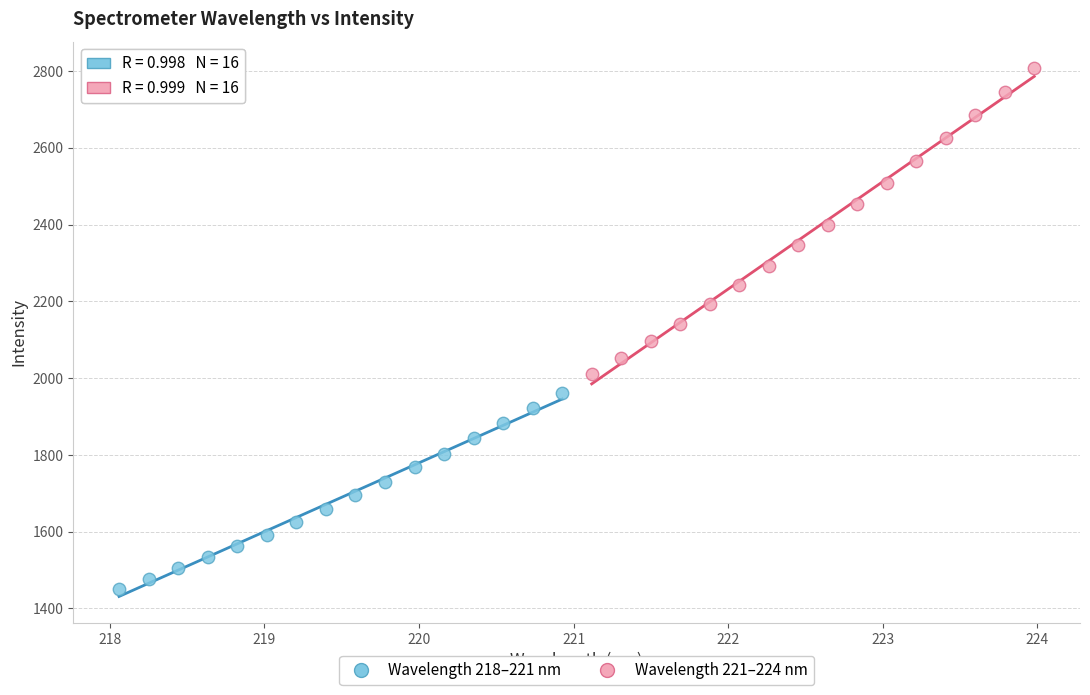

Which series has the widest spread of Y values?

Wavelength 221–224 nm